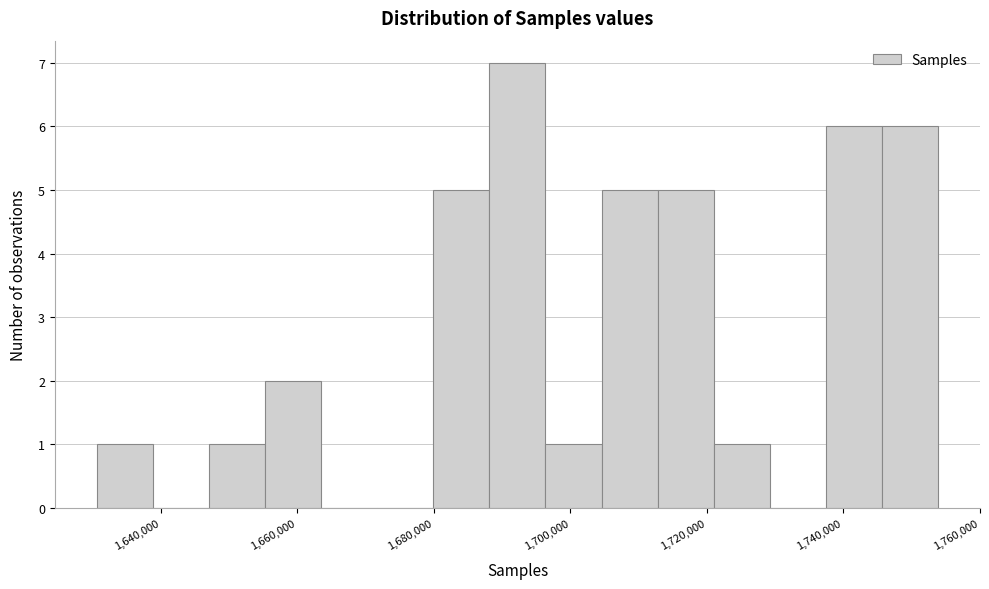

Over which range of the x-axis is the bar tallest?

1688000 to 1696000